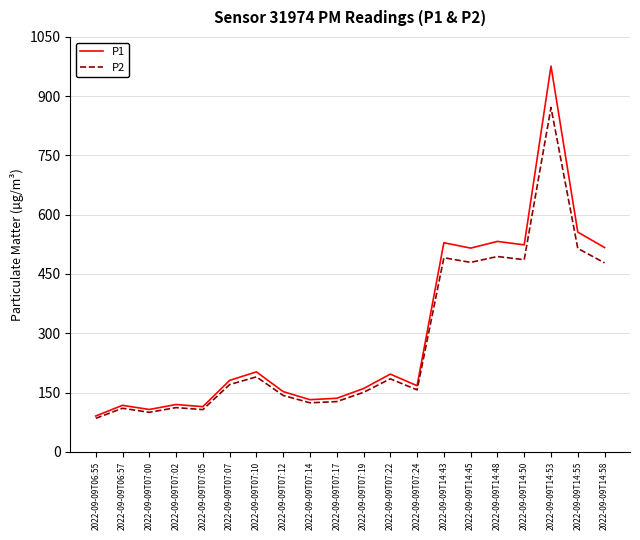

True or false: P2 has a value of 156.6 at 2022-09-09T07:24.

True